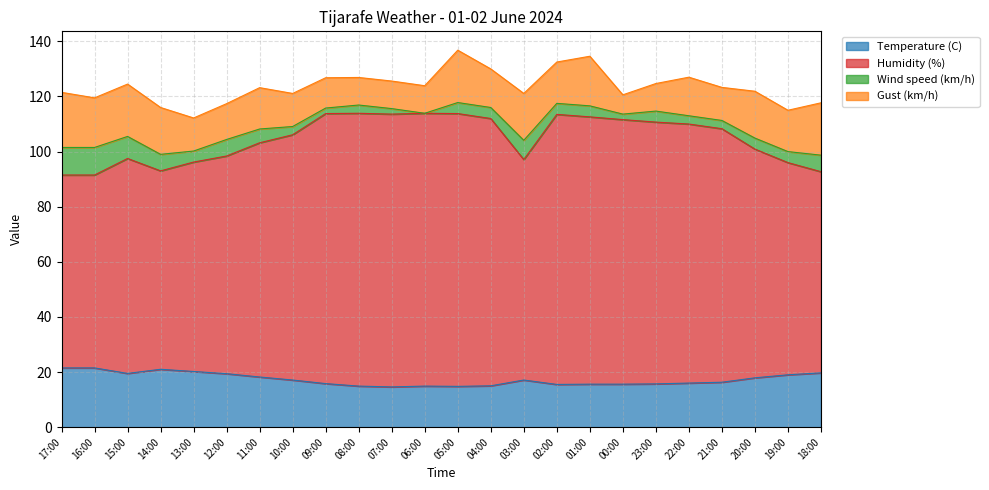

What value does the Temperature (C) series have at 10:00?

17.1